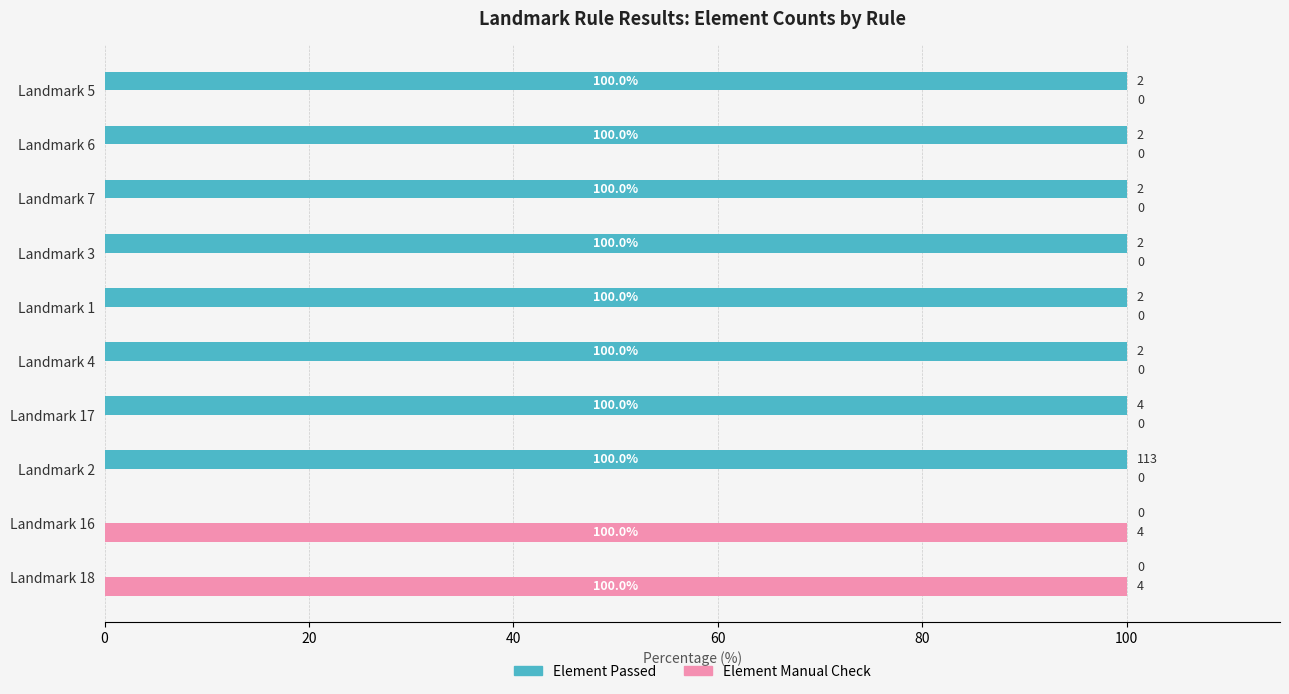

What is the sum of all Element Passed values?

800